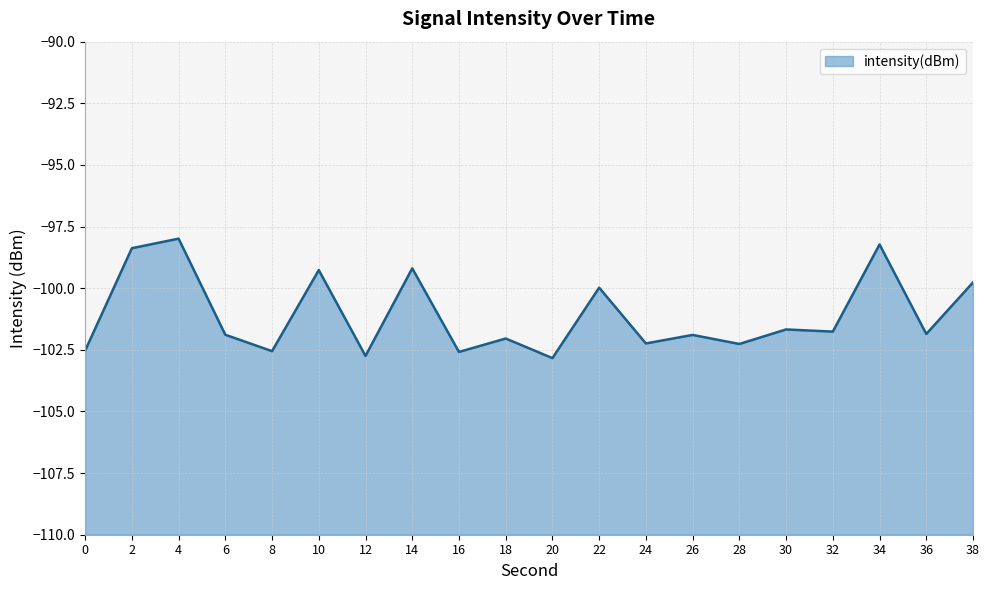

True or false: the data has more than 1 interior local peaks.

True